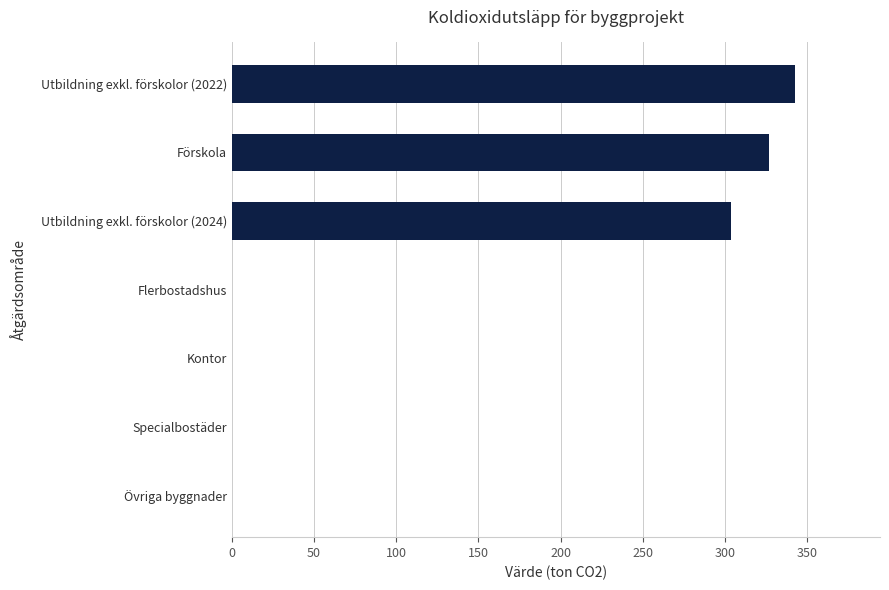

What is the average value?

139